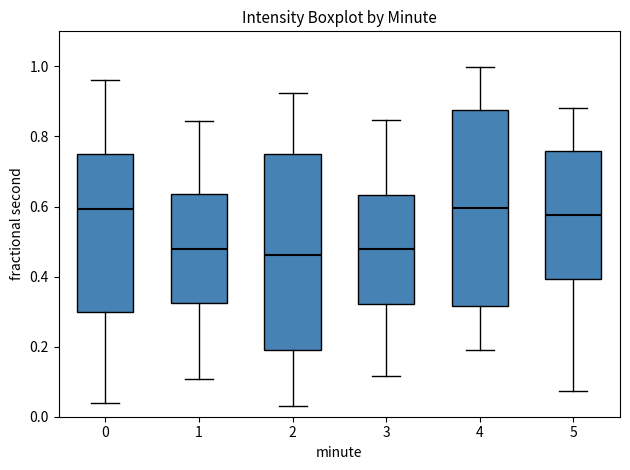

Reading left to right, transcribe this box plot: for each box, give where its median line is, the range the box spans, and where its two whiskers end, as read against the y-axis. The values are not printed on the chart, so give them approximately, as read against the axis.

0: median 0.60, box 0.30 to 0.76, whiskers 0.04 to 0.96
1: median 0.48, box 0.32 to 0.64, whiskers 0.10 to 0.84
2: median 0.46, box 0.18 to 0.76, whiskers 0.04 to 0.92
3: median 0.48, box 0.32 to 0.64, whiskers 0.12 to 0.84
4: median 0.60, box 0.32 to 0.88, whiskers 0.20 to 1.00
5: median 0.58, box 0.40 to 0.76, whiskers 0.08 to 0.88